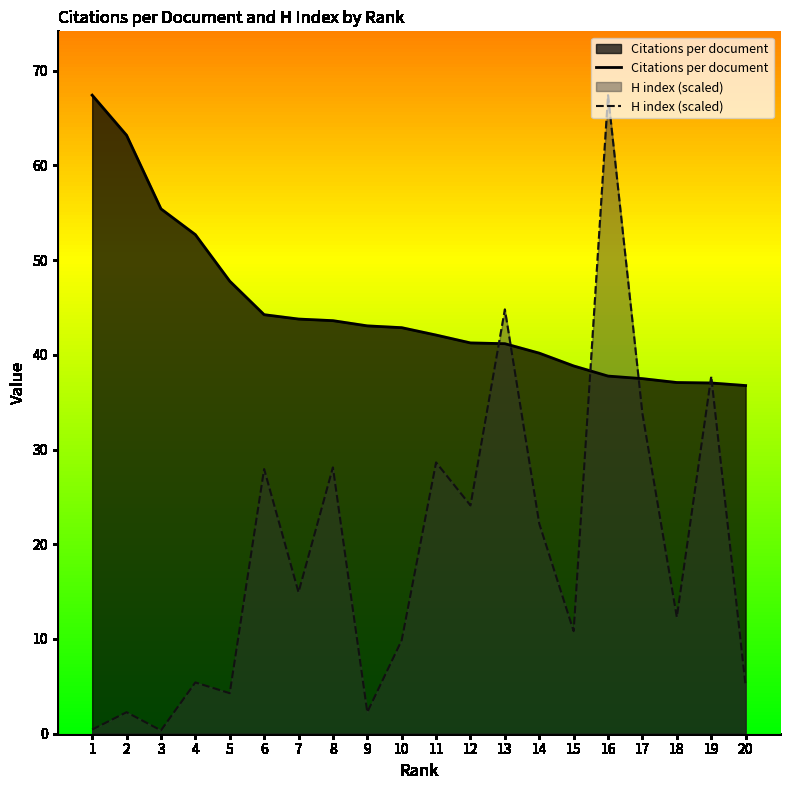

Is it true that H index (scaled) equals 33.8 at 17?

True